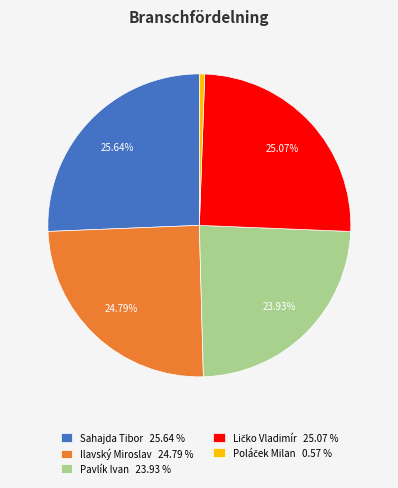

Do Pavlík Ivan 23.93 % and Sahajda Tibor 25.64 % together represent more than half of the pie?

No